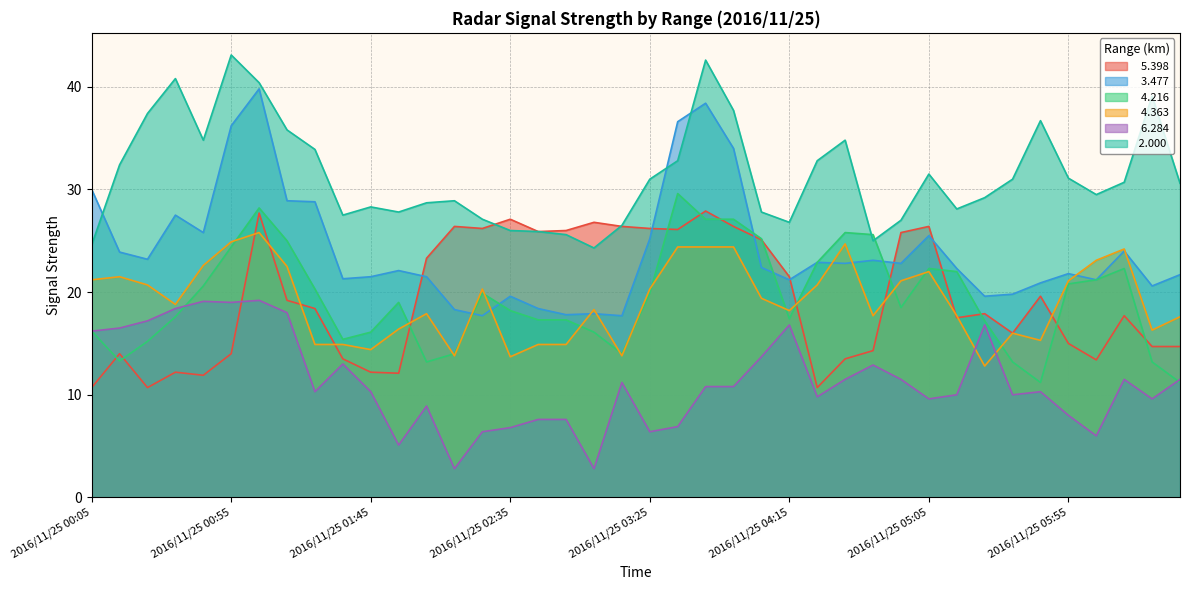

At how many categories does at least one series exceed 42?

2